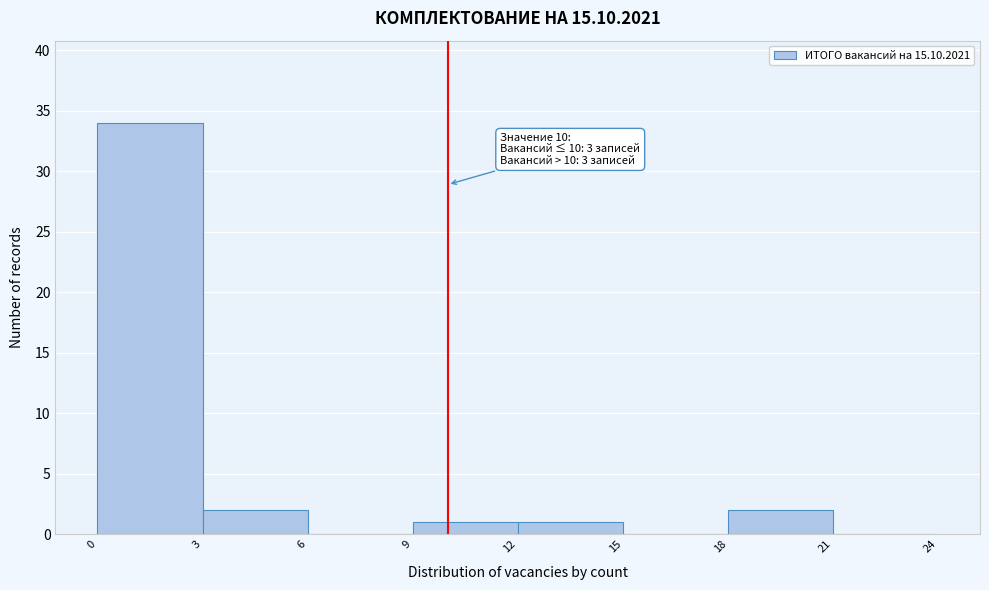

Over which range of the x-axis is the bar tallest?

0 to 3